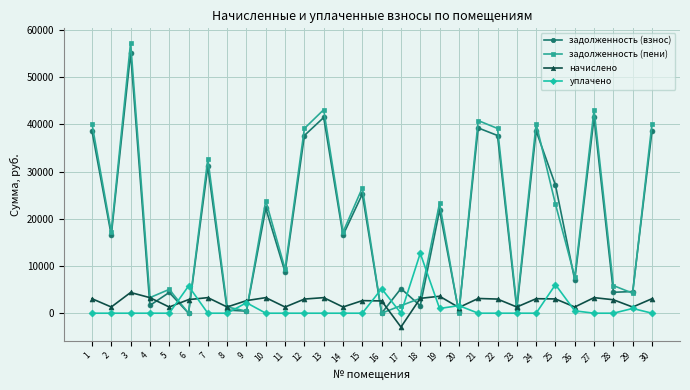

How many data points in начислено are above 2992?

15